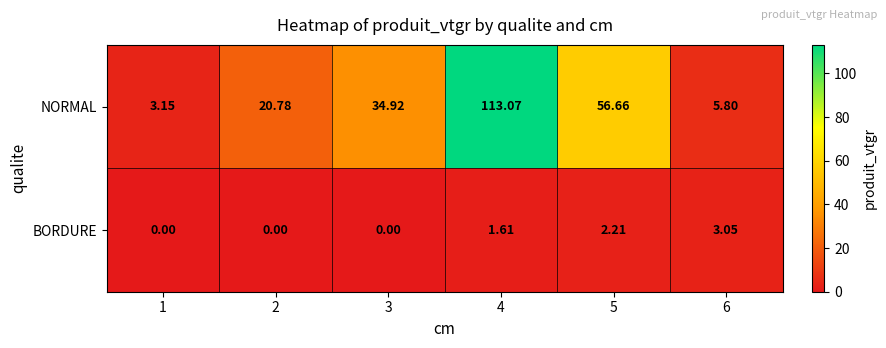

Between 1 and 6, which series saw the biggest shift?

BORDURE